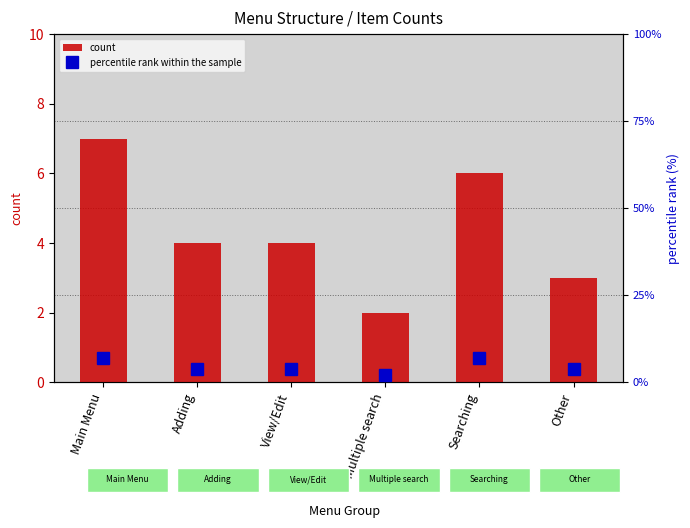

How many data points does each series have?

6